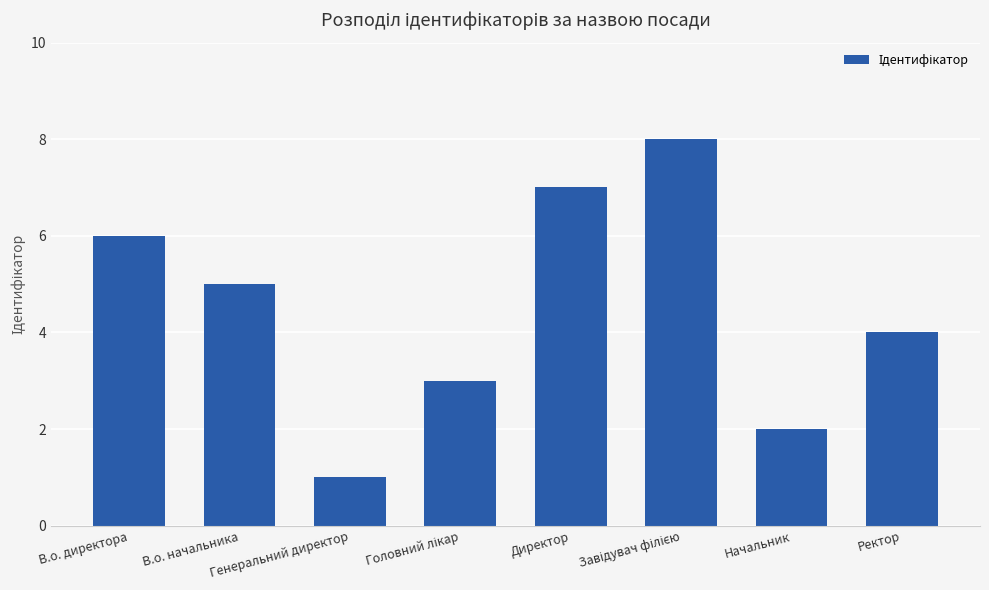

Read the value at Генеральний директор.

1